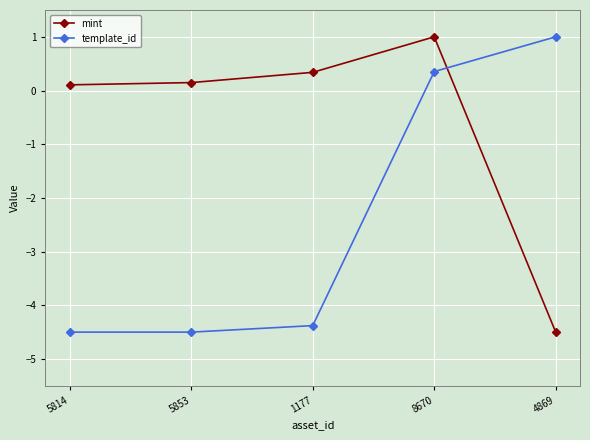

Is this an area chart (filled region under the line)?

No